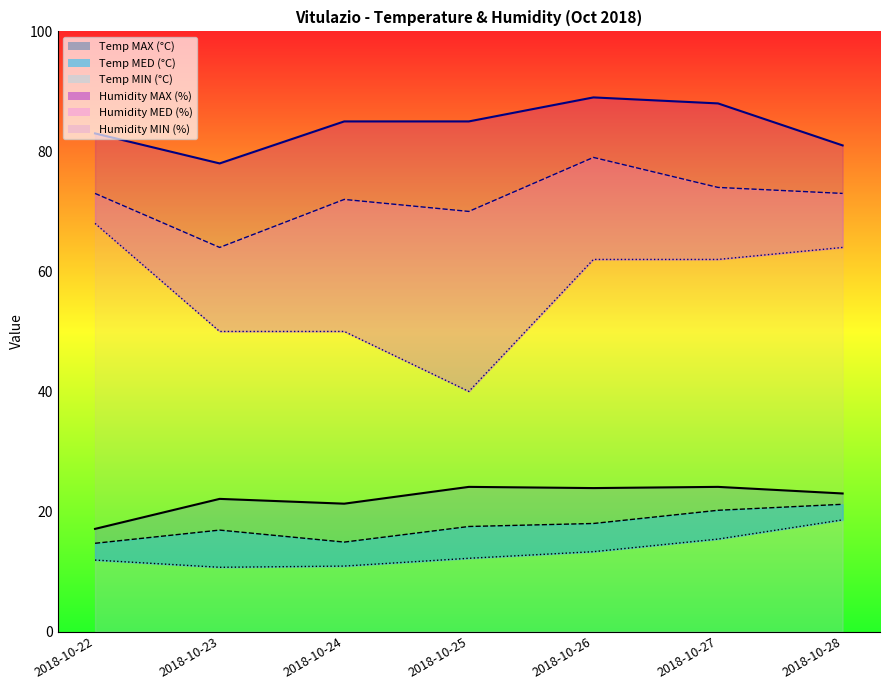

What are all the series names shown in the legend?

Temp MAX, Temp MED, Temp MIN, Humidity MAX, Humidity MED, Humidity MIN